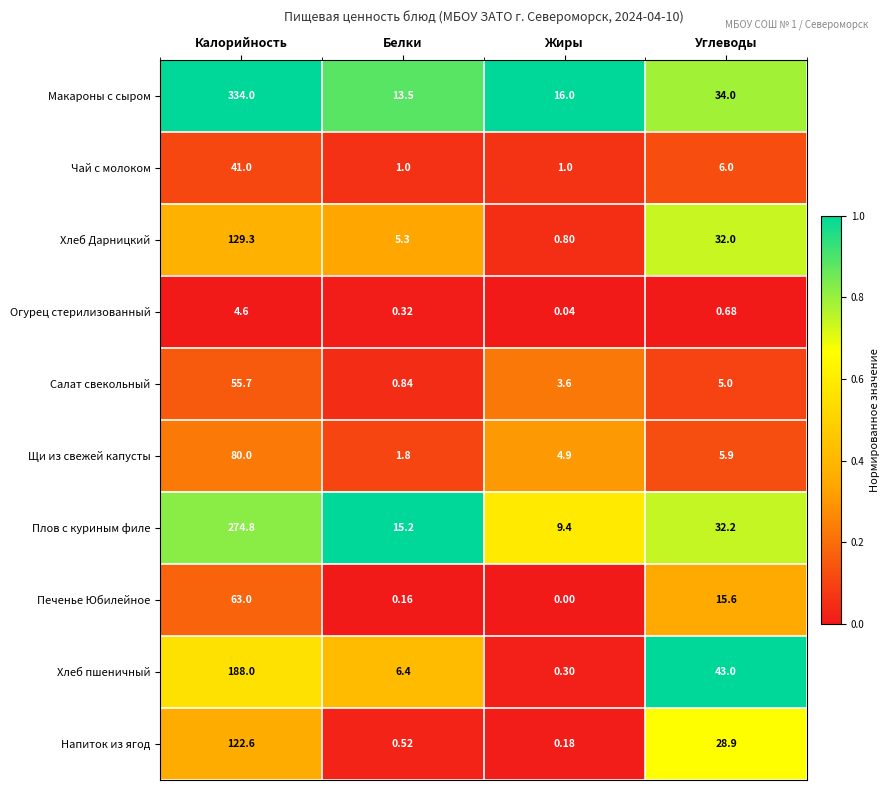

What is the total value across all series at Углеводы?

203.3